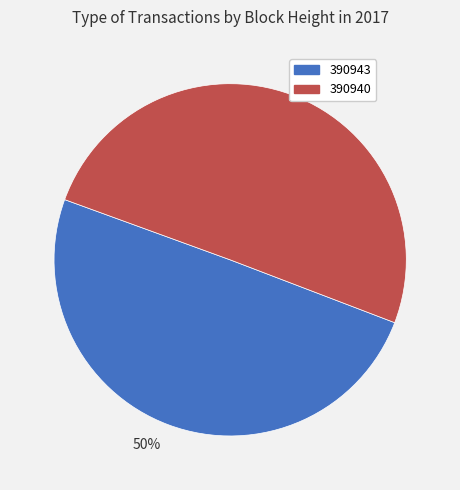

To the nearest percent, what is the average slice percentage?

50%